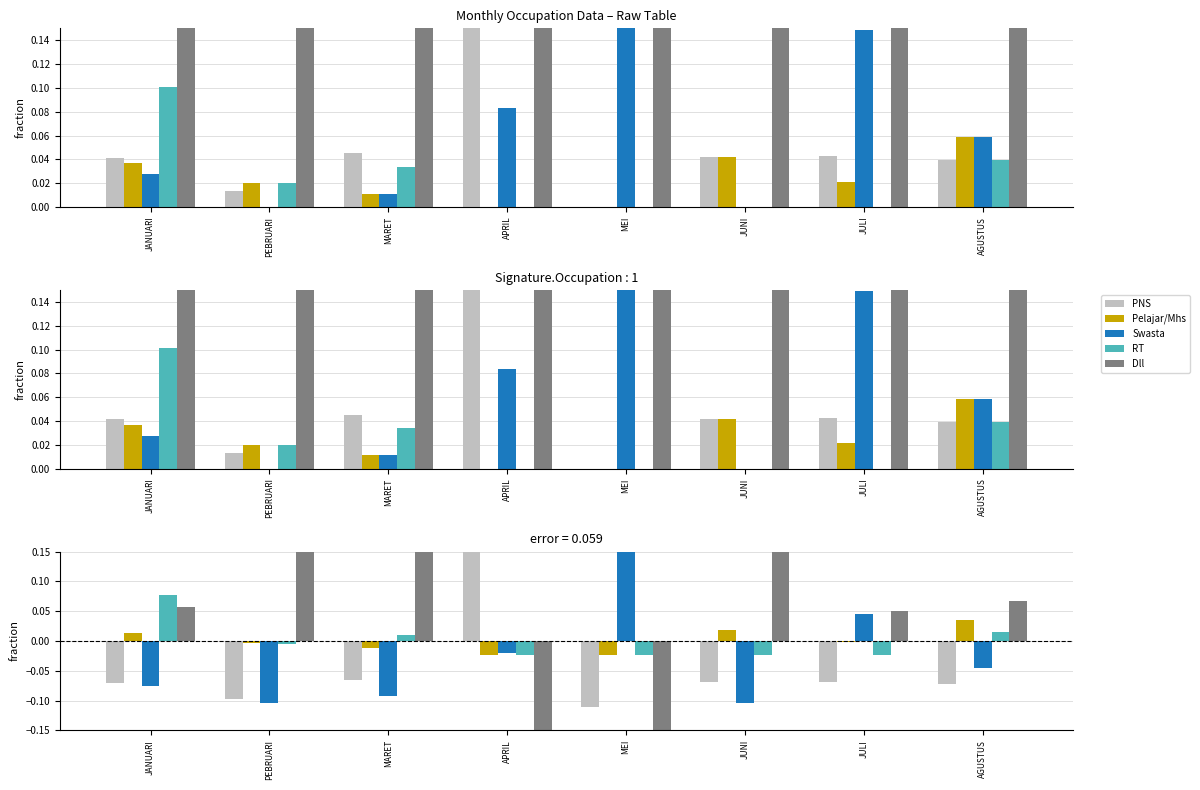

Reading right to left, list all the values displayed in this chart.

PNS: AGUSTUS=-0.1	JULI=-0.1	JUNI=-0.1	MEI=-0.1	APRIL=0.6	MARET=-0.1	PEBRUARI=-0.1	JANUARI=-0.1
Pelajar/Mhs: AGUSTUS=0.0	JULI=-0.0	JUNI=0.0	MEI=-0.0	APRIL=-0.0	MARET=-0.0	PEBRUARI=-0.0	JANUARI=0.0
Swasta: AGUSTUS=-0.0	JULI=0.0	JUNI=-0.1	MEI=0.4	APRIL=-0.0	MARET=-0.1	PEBRUARI=-0.1	JANUARI=-0.1
RT: AGUSTUS=0.0	JULI=-0.0	JUNI=-0.0	MEI=-0.0	APRIL=-0.0	MARET=0.0	PEBRUARI=-0.0	JANUARI=0.1
Dll: AGUSTUS=0.1	JULI=0.1	JUNI=0.2	MEI=-0.2	APRIL=-0.5	MARET=0.2	PEBRUARI=0.2	JANUARI=0.1